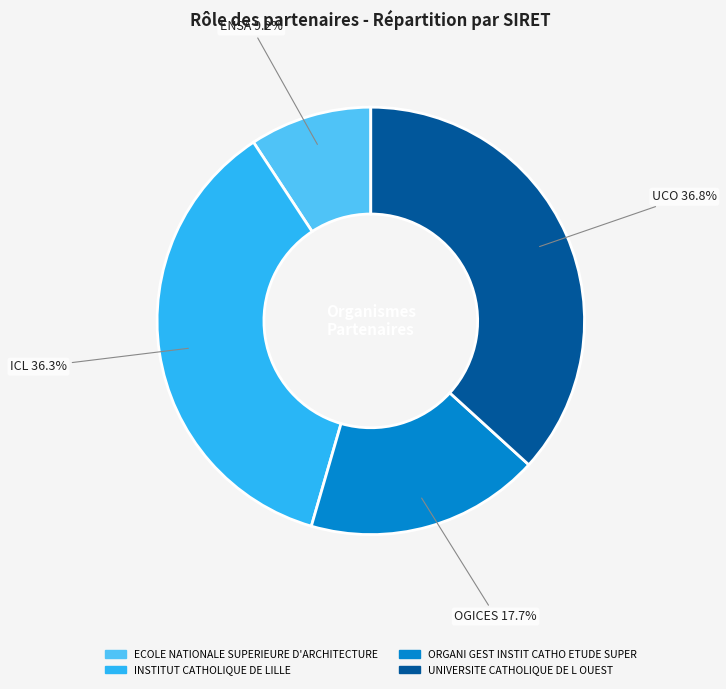

To the nearest percent, what is the combined percentage of ECOLE NATIONALE SUPERIEURE D'ARCHITECTURE and INSTITUT CATHOLIQUE DE LILLE?

46%